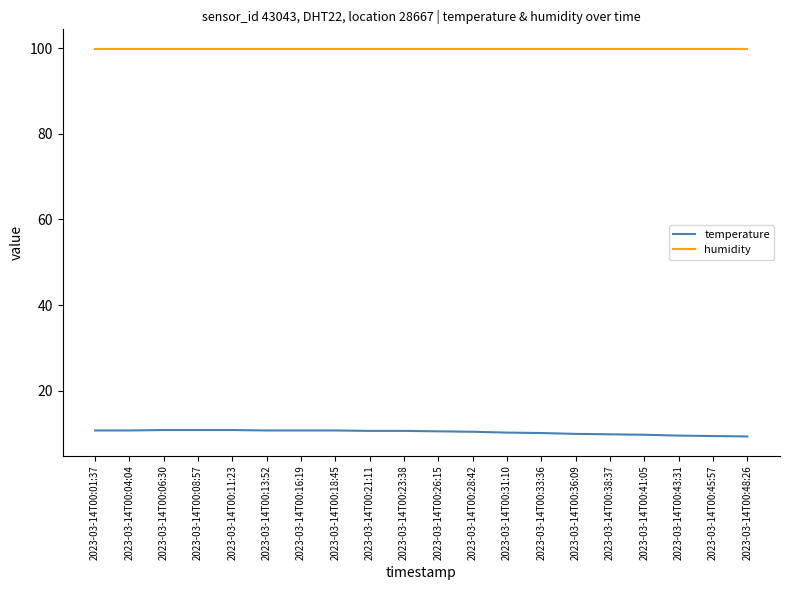

What is the difference between the temperature values at 2023-03-14T00:33:36 and 2023-03-14T00:43:31?

0.6